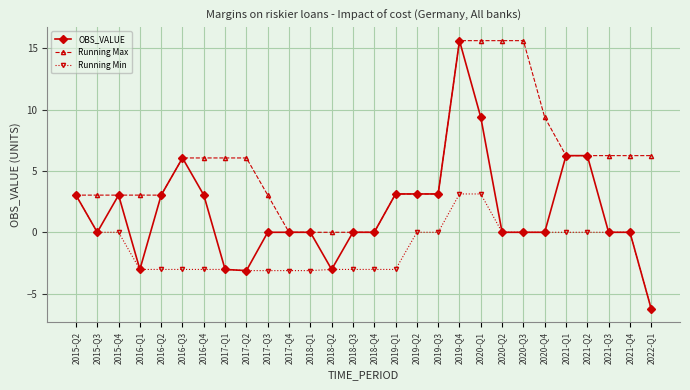

The value of Running Min at 2019-Q3 is 6.1. True or false?

False